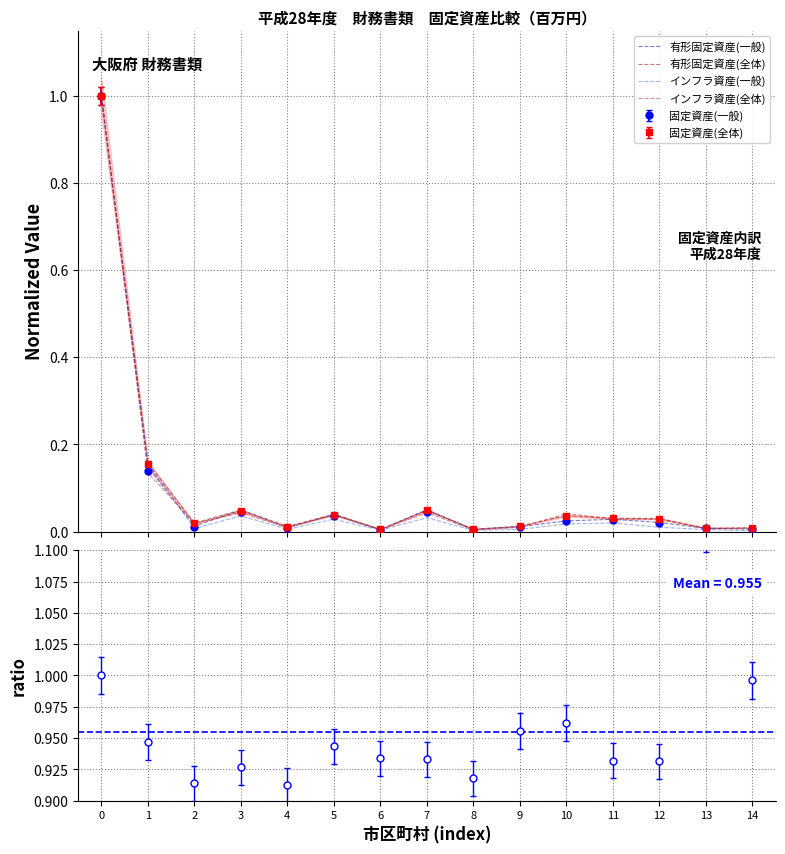

What is the difference between the maximum and minimum values in the インフラ資産(全体) series?

1.0